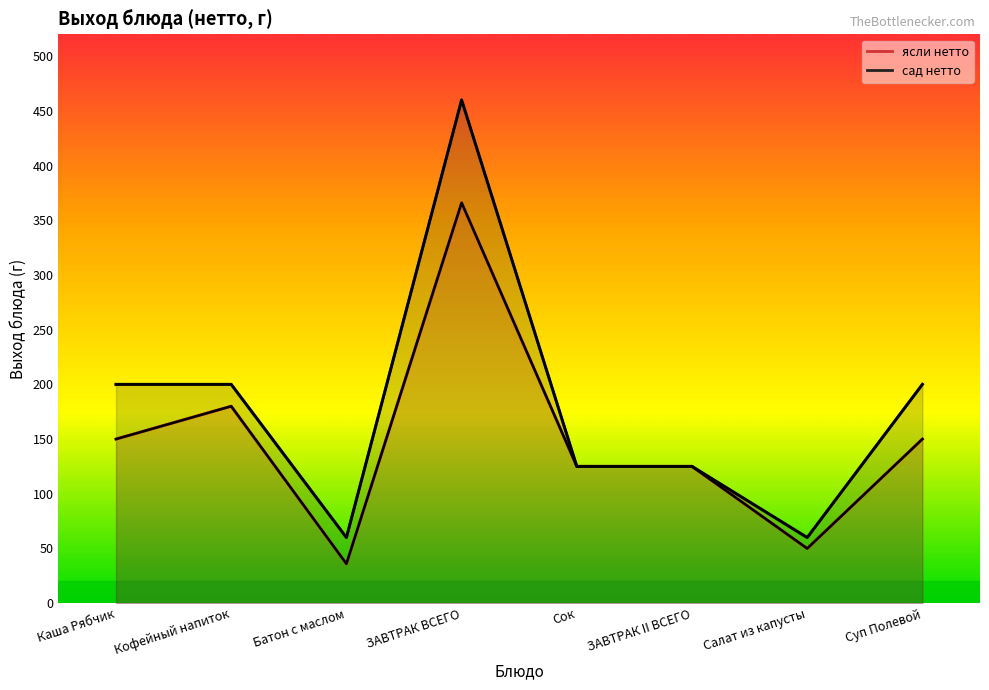

What are all the series names shown in the legend?

ясли нетто, сад нетто